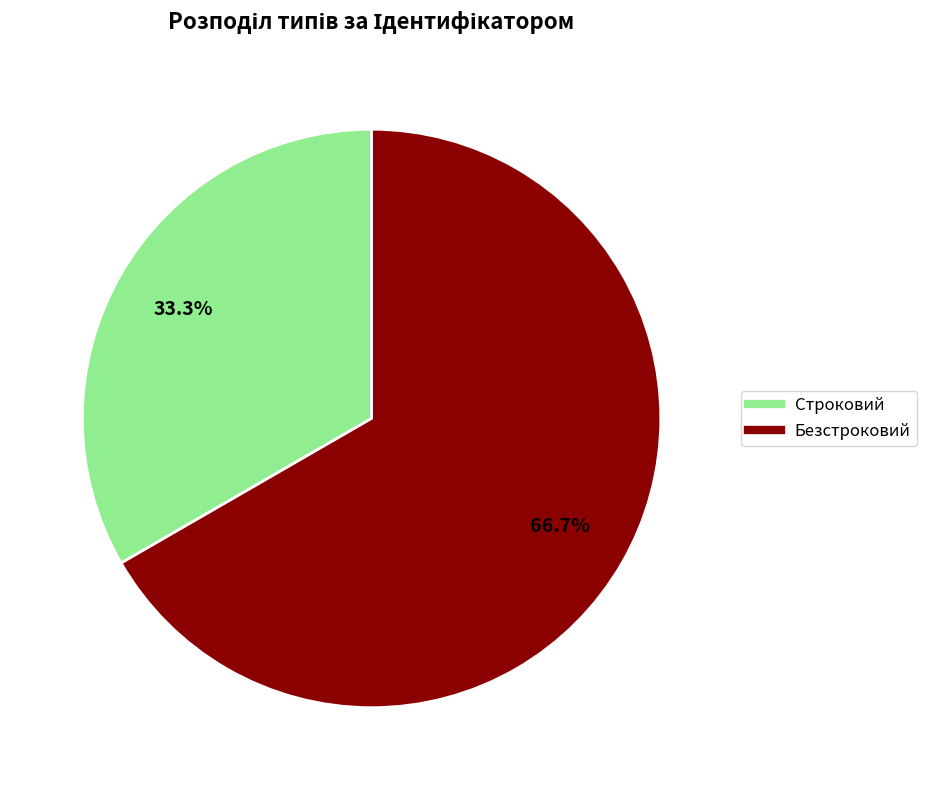

The Строковий slice represents 20% of the pie. True or false?

False